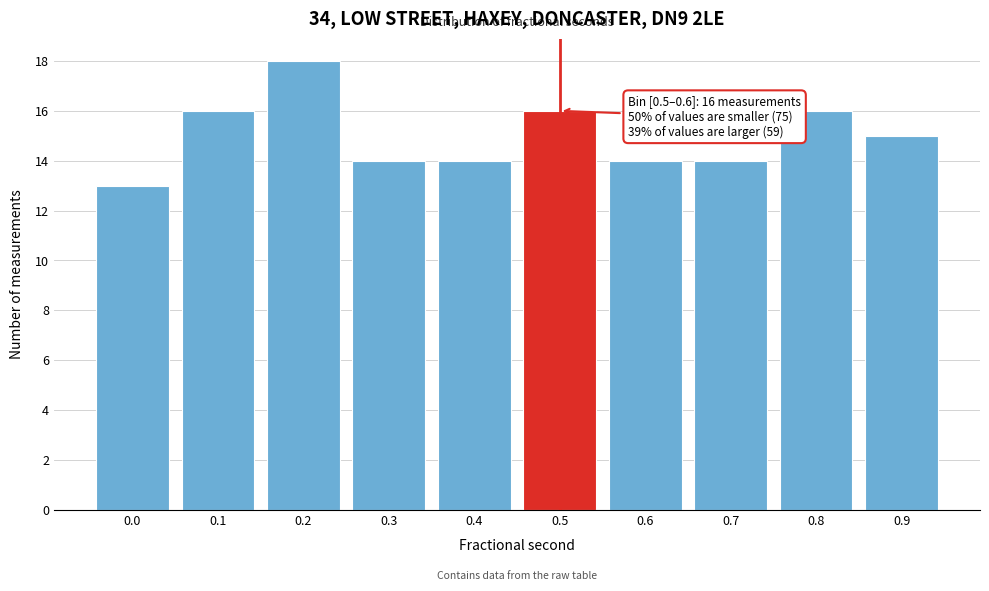

Reading right to left, extract all data points from this chart.

15	16	14	14	16	14	14	18	16	13